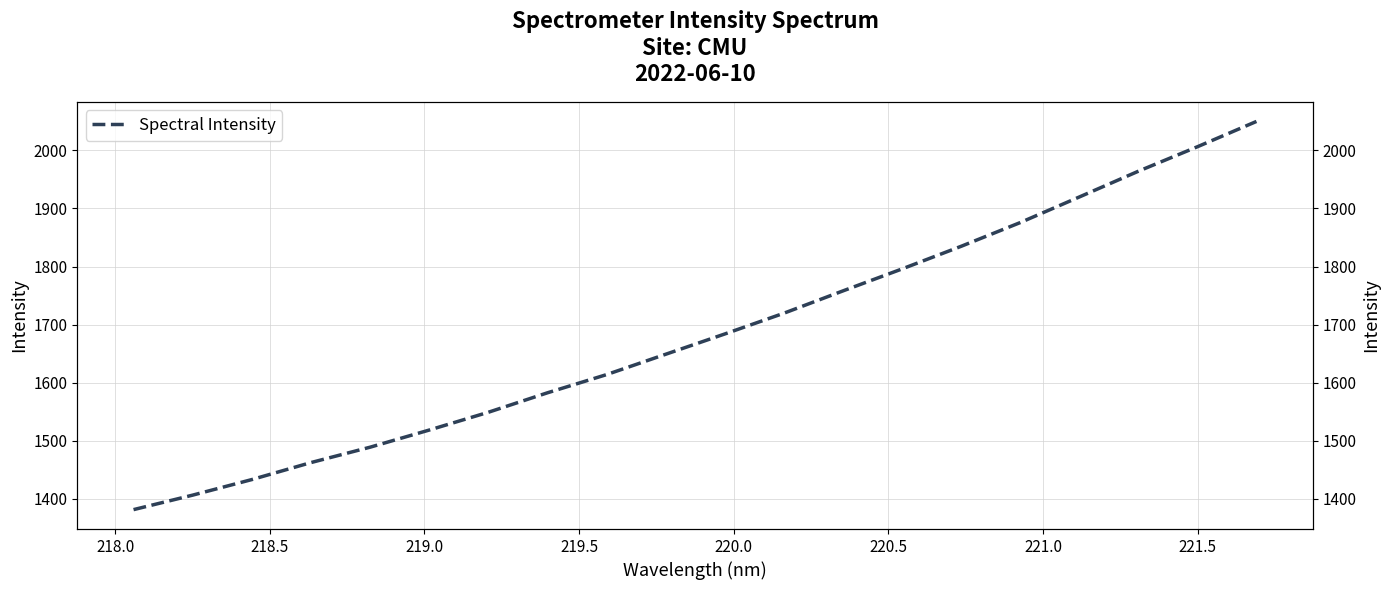

How many data points are less than 1683?

10